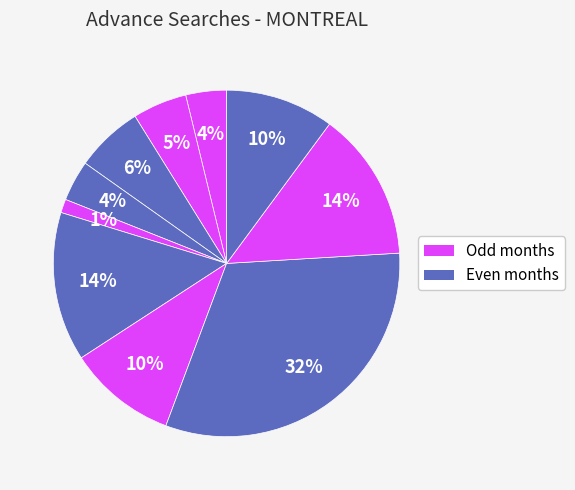

How many segments does this pie chart have?

10